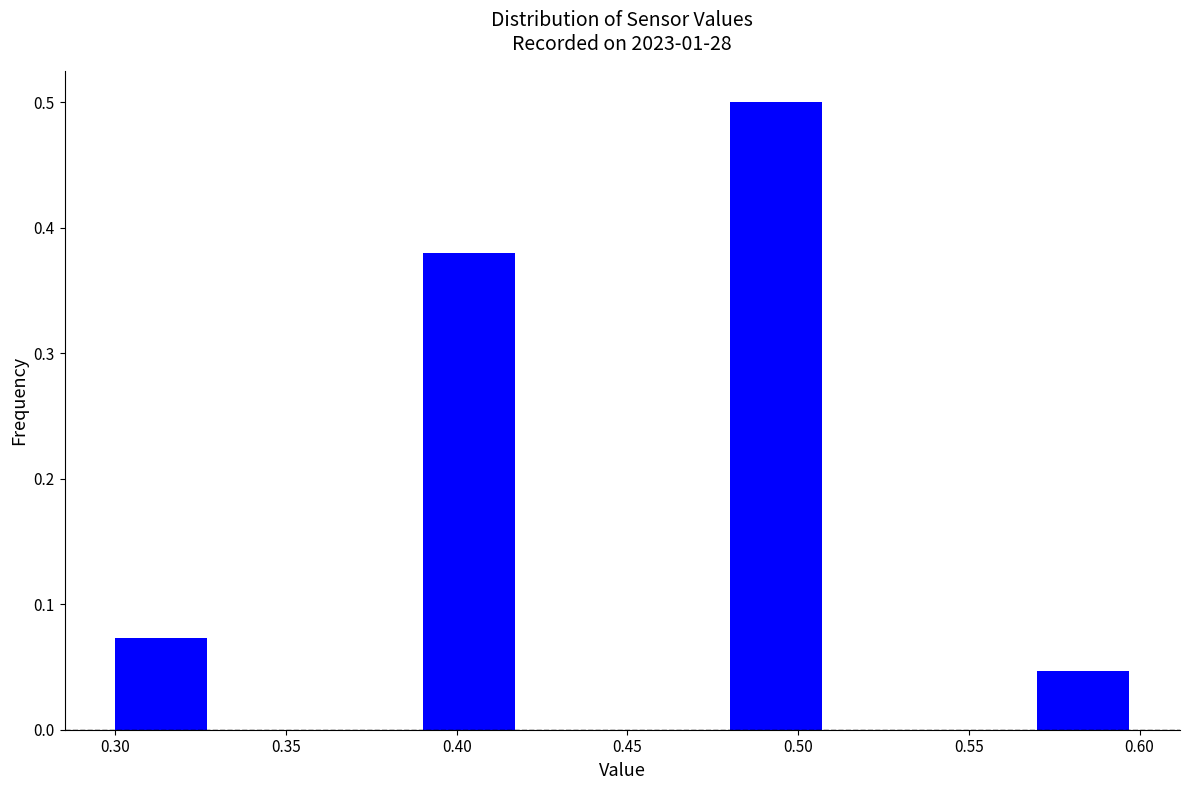

How tall is the bar that spans 0.39 to 0.42 on the x-axis? The values are not printed on the chart, so give them approximately, as read against the axis.

0.38